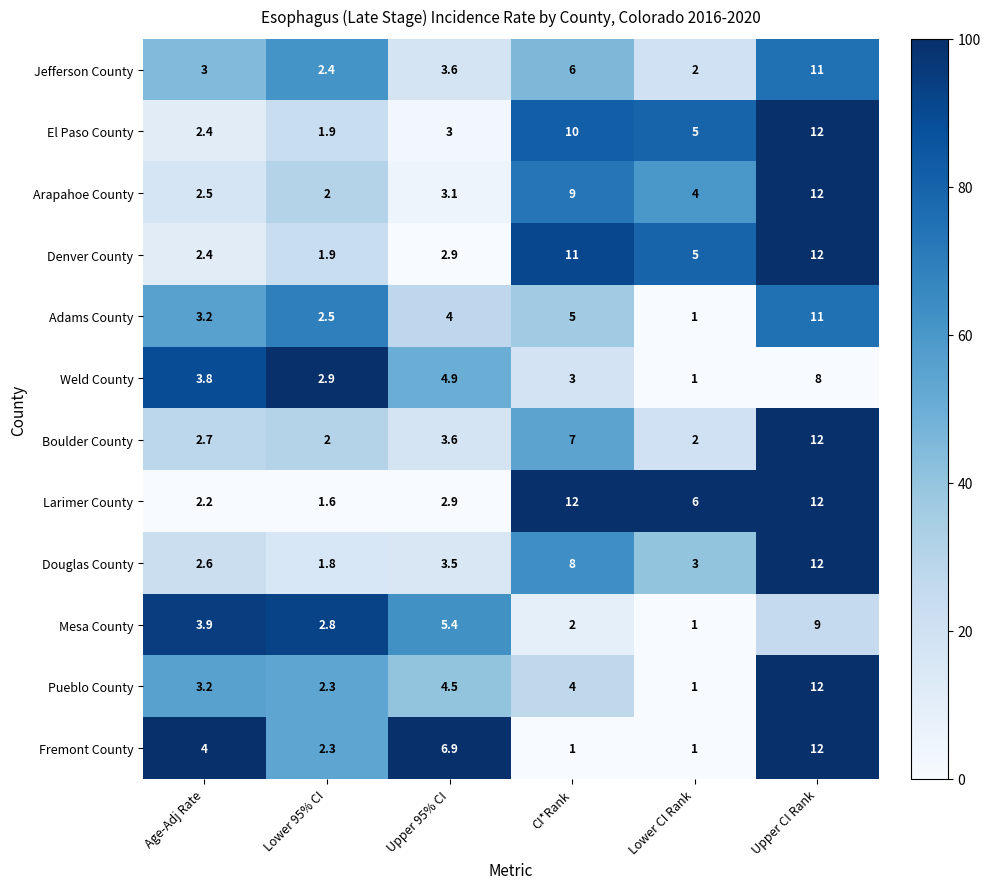

True or false: Jefferson County has a value of 3.0 at Age-Adj Rate.

True